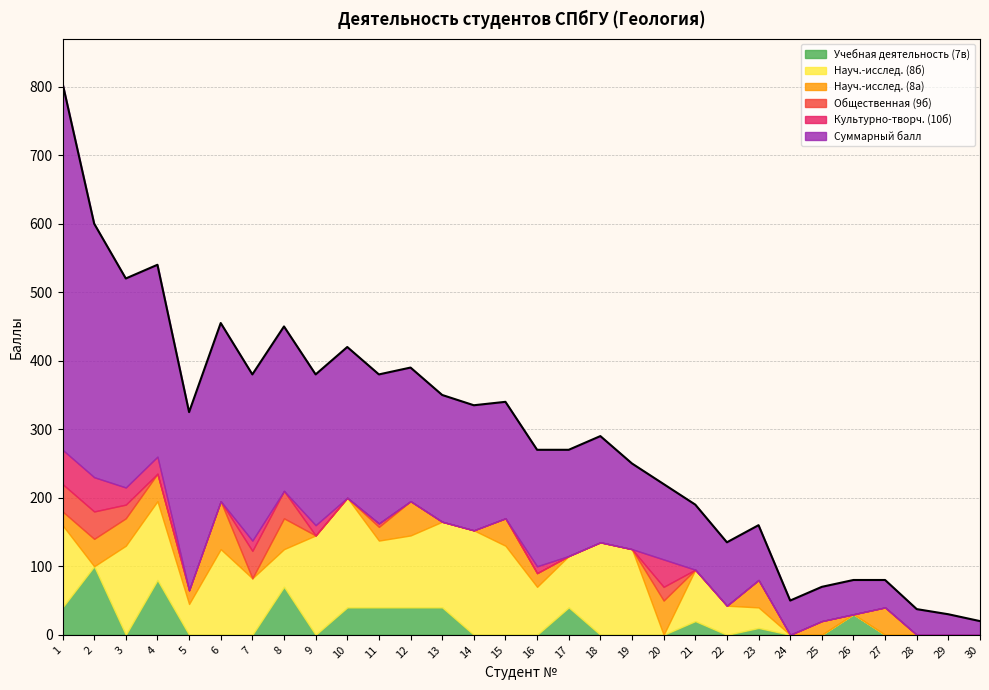

How many times do Учебная деятельность (7в) and Культурно-творч. (10б) cross each other?

8